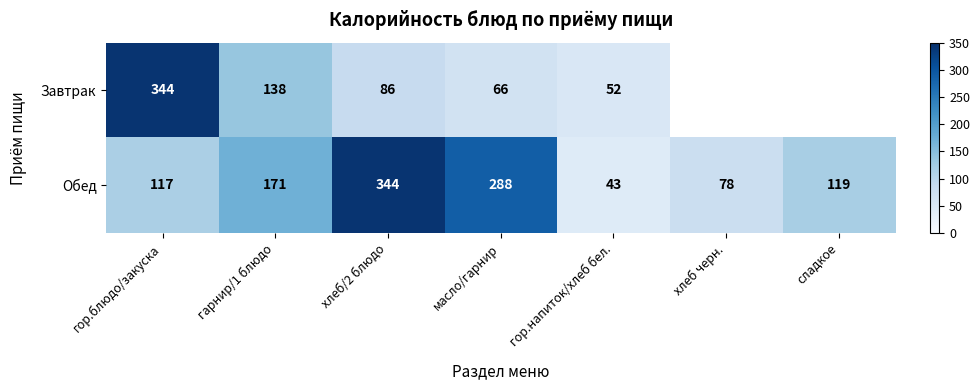

The value of Обед at сладкое is 56.5. True or false?

False